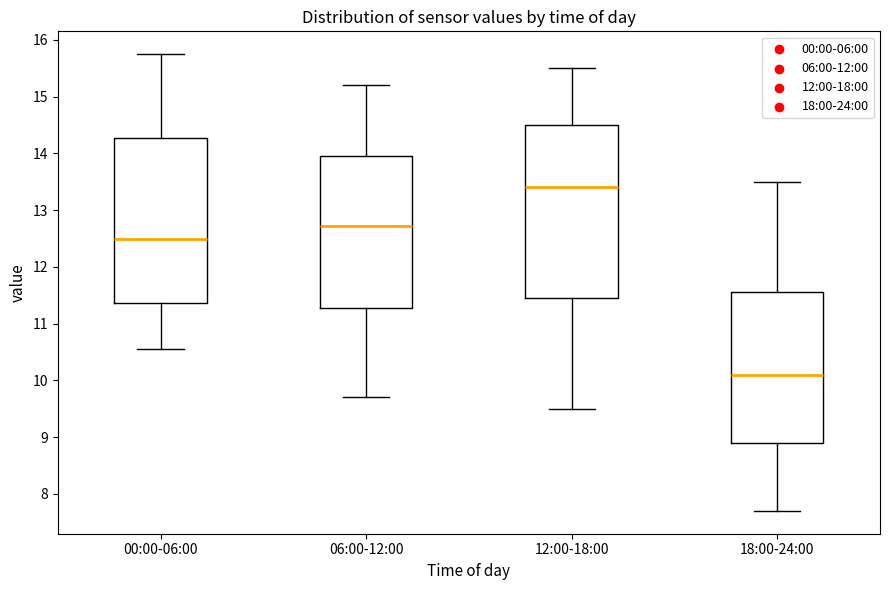

Where is the upper edge of the box for 00:00-06:00 on the y-axis? The values are not printed on the chart, so give them approximately, as read against the axis.

14.3